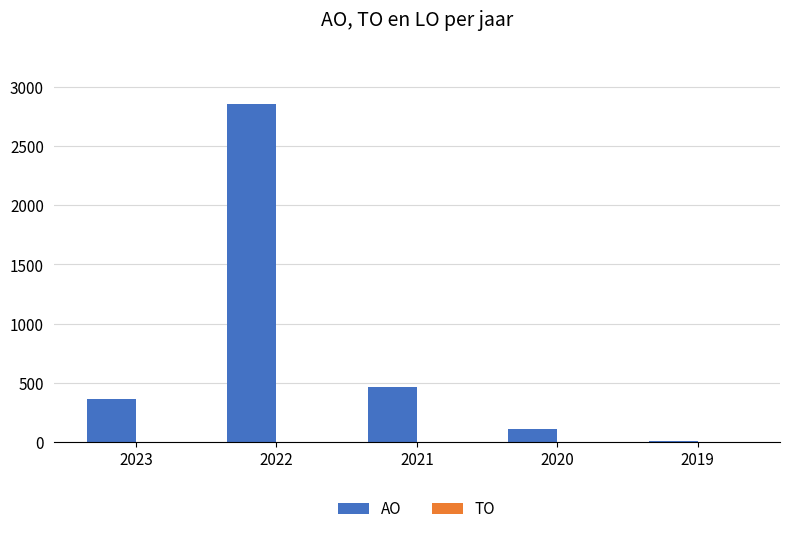

What is the difference between the values at 2023 and 2021?

98